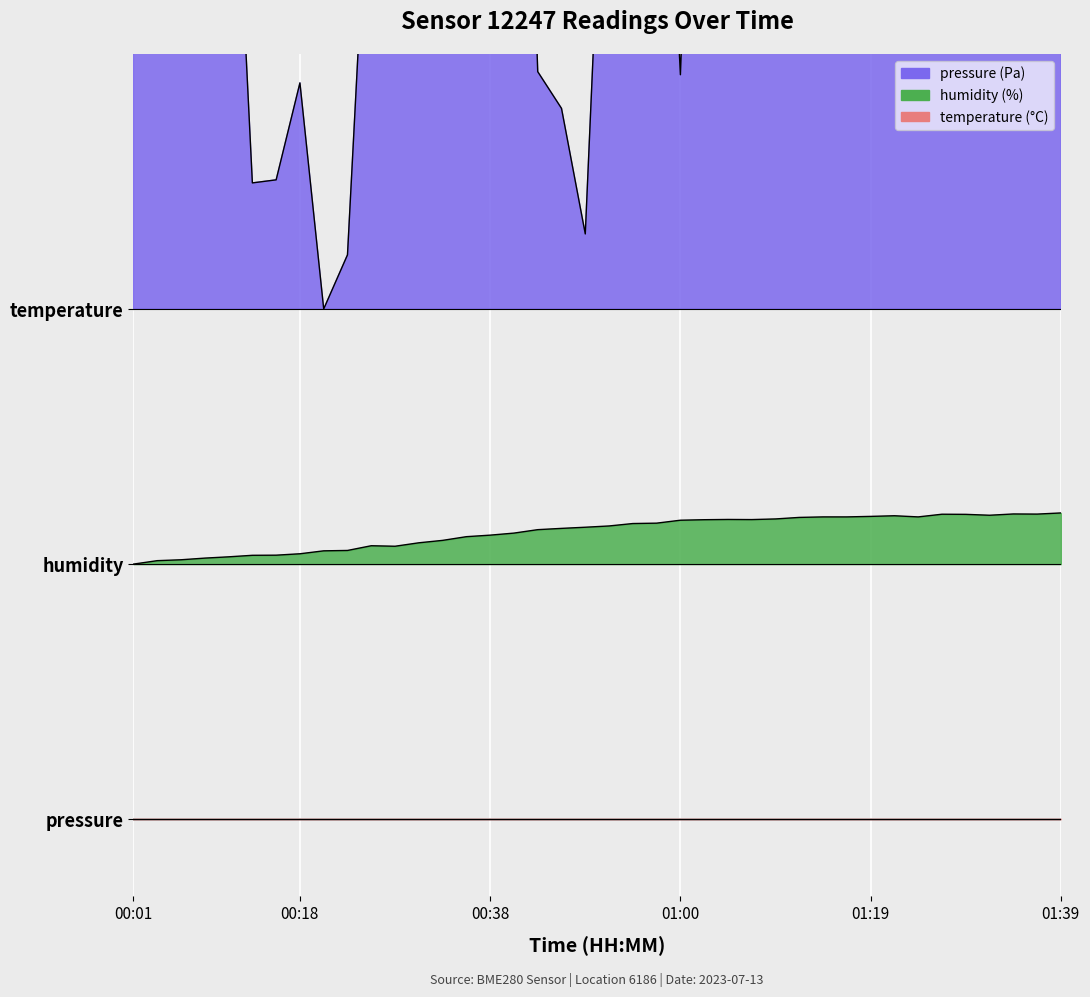

Does the chart display data point markers on the line(s)?

No